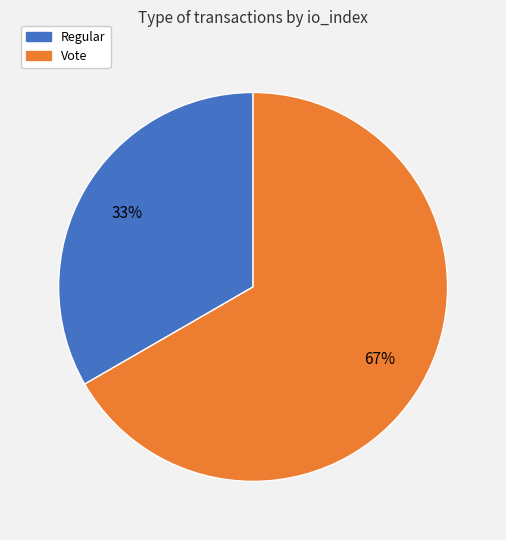

Which category has the smallest portion of the pie?

Regular